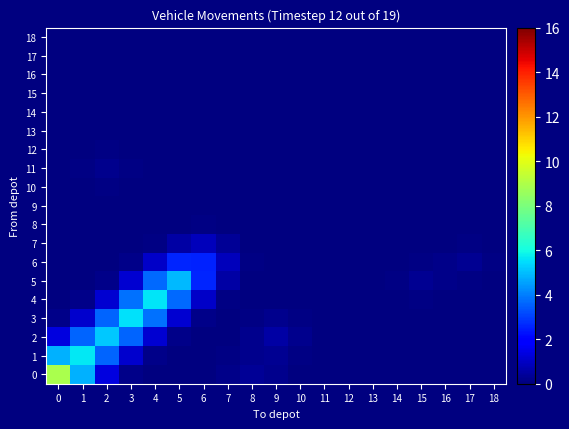

Rank the series by their maximum value, from lowest to highest.

15, 16, 17, 18, 14, 9, 13, 8, 10, 12, 11, 7, 6, 5, 2, 3, 4, 1, 0